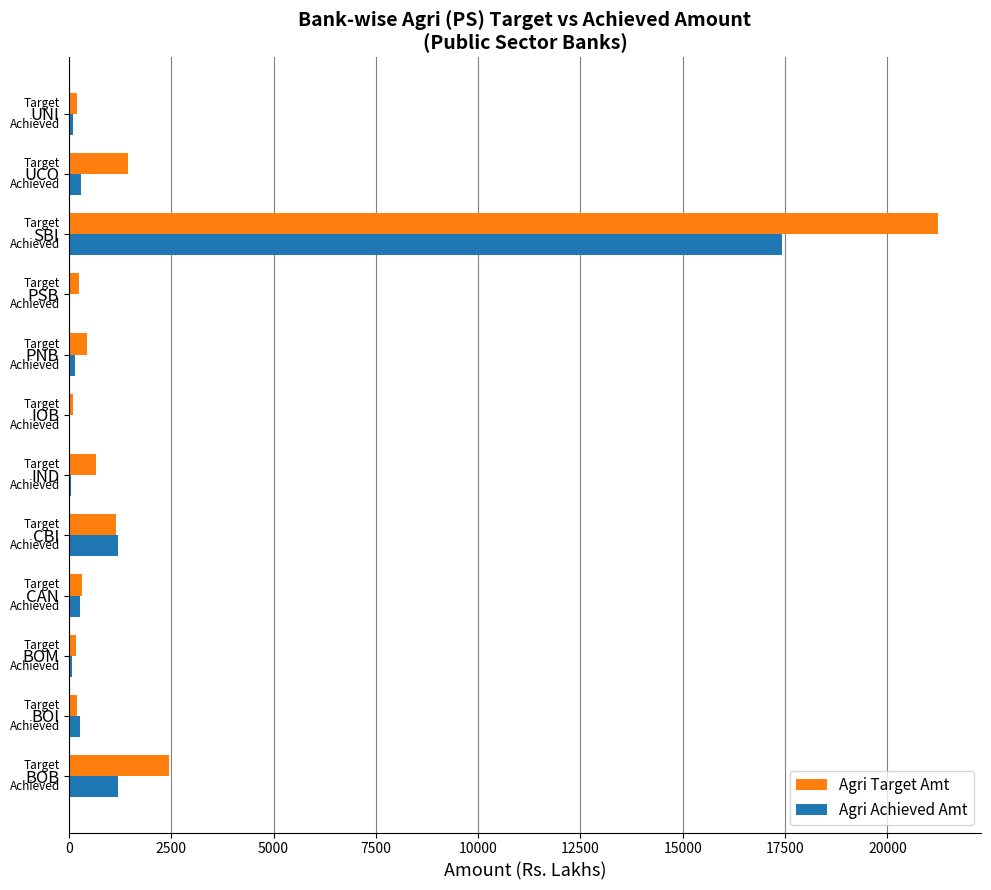

What is the highest value of the Agri Target Amt series?

21229.3